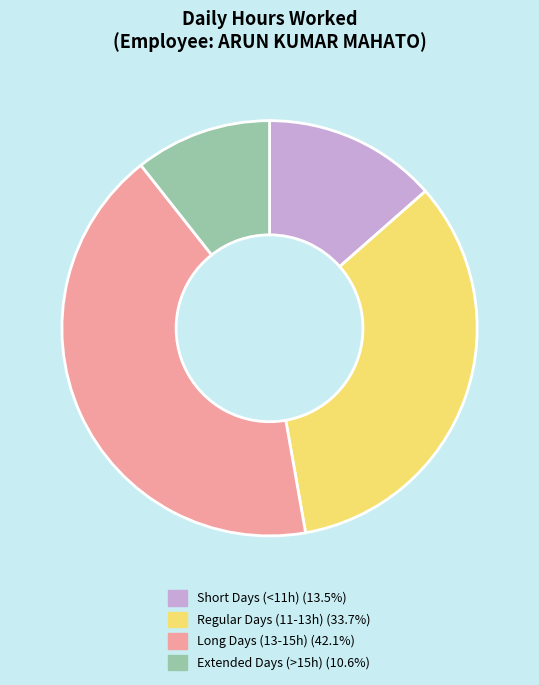

Does any single category account for the majority?

No